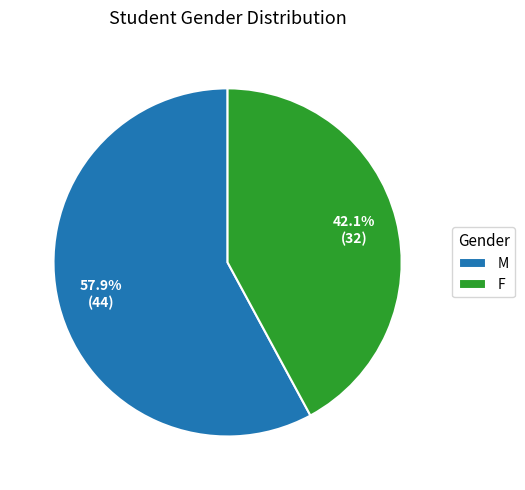

Count the number of slices in the pie.

2